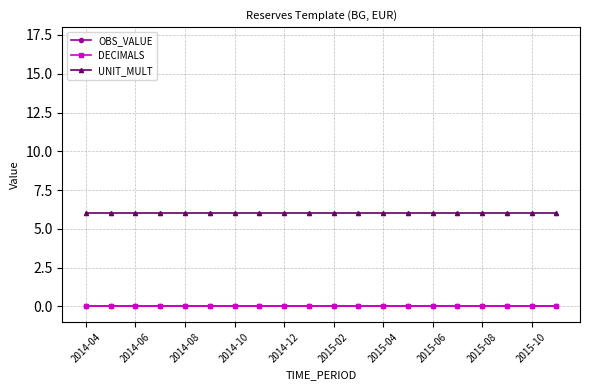

At which category does the chart reach its peak across all series?

2014-04